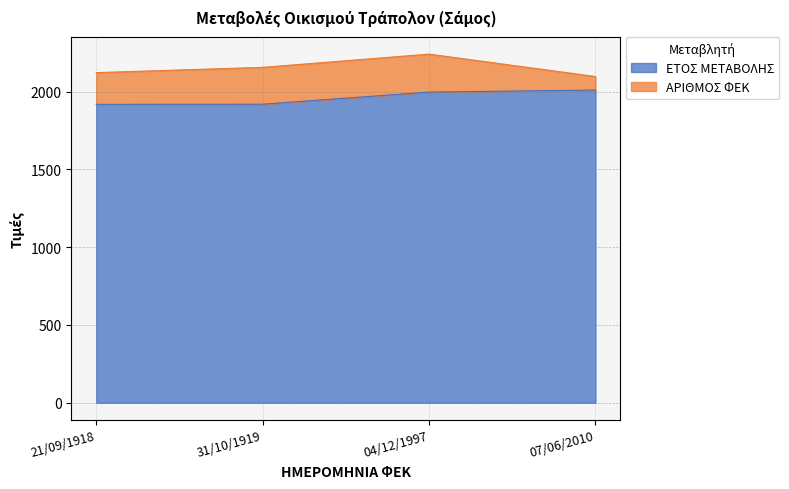

True or false: ΕΤΟΣ ΜΕΤΑΒΟΛΗΣ has a value of 572 at 07/06/2010.

False